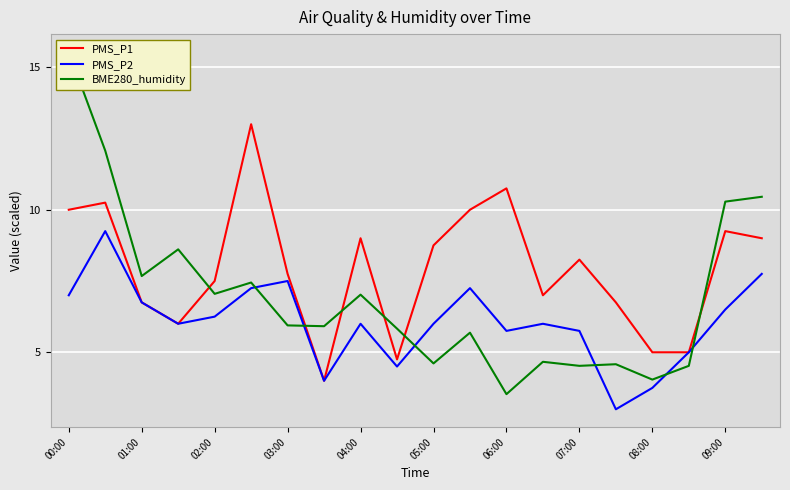

At how many categories does at least one series exceed 9?

7